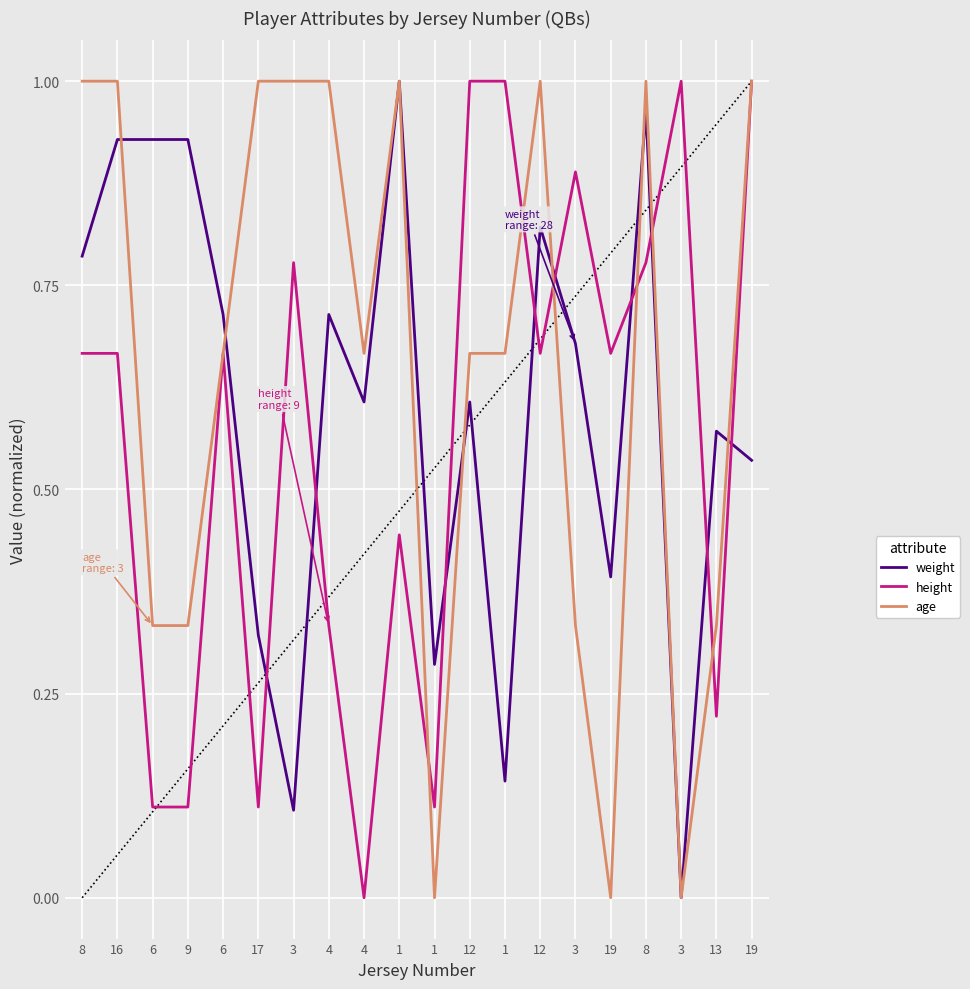

What are all the series names shown in the legend?

weight, height, age